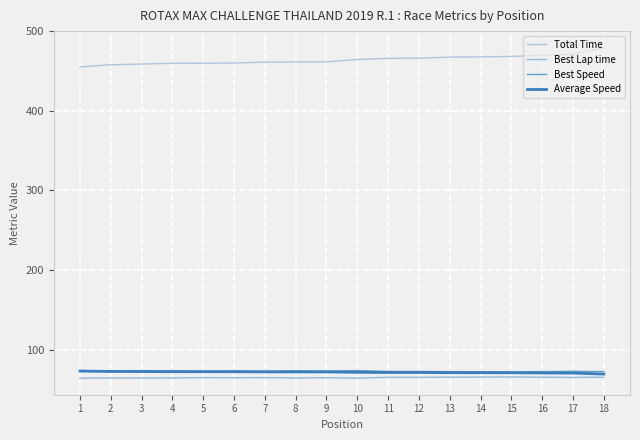

What is the greatest value displayed?

479.3